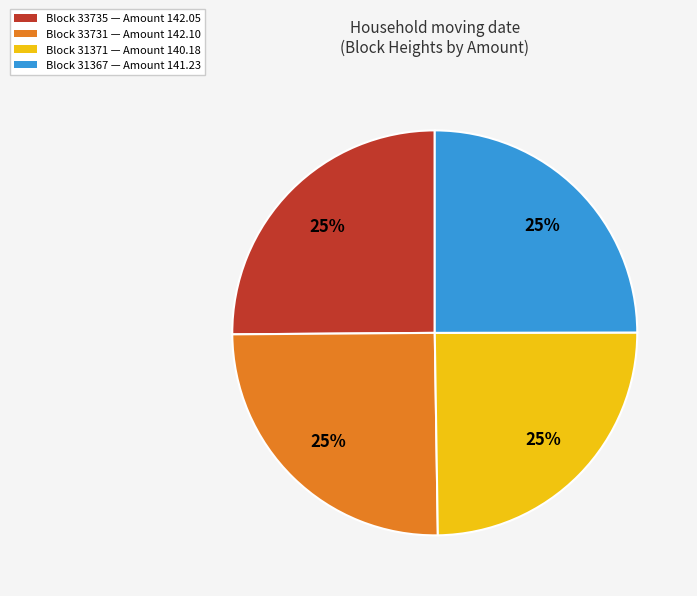

To the nearest percent, what is the average slice percentage?

25%